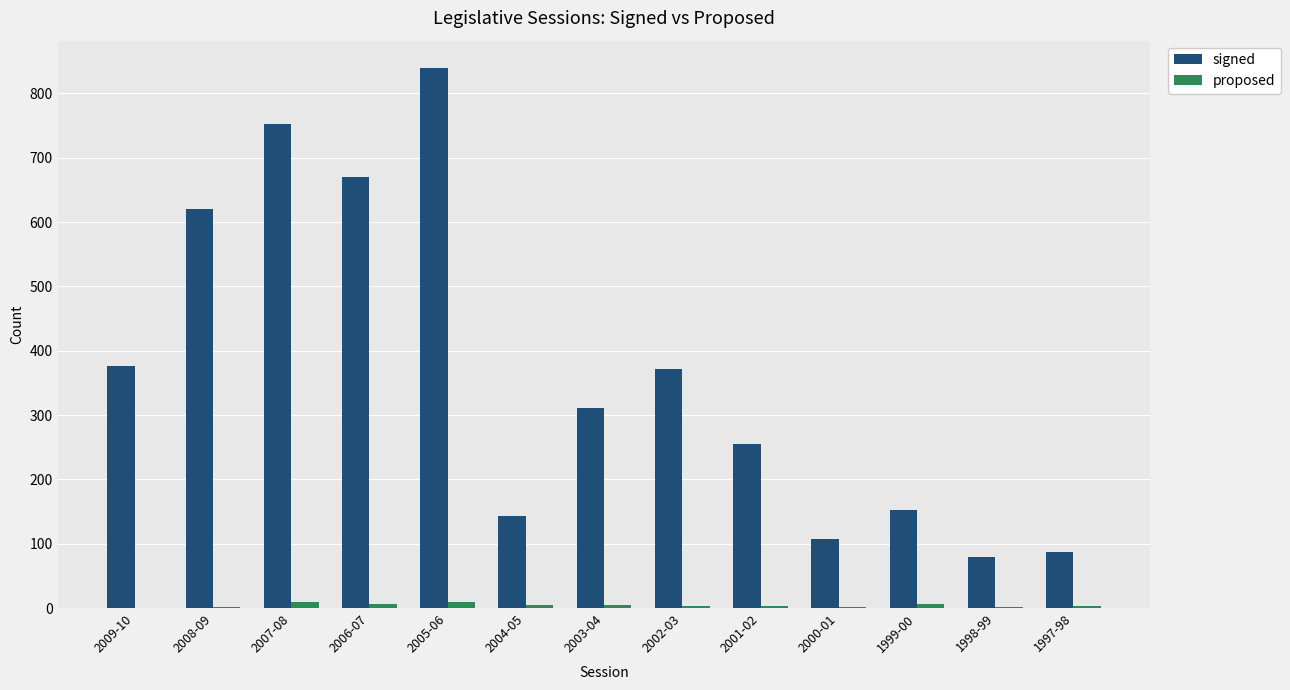

At which category is the sum across all series the highest?

2005-06